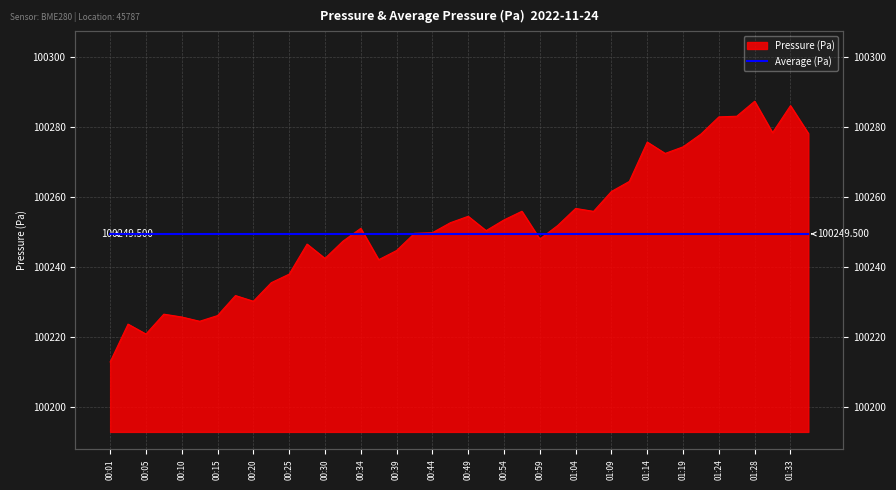

Rank the categories by value from highest to lowest.

01:28, 01:33, 01:26, 01:24, 01:31, 01:36, 01:21, 01:14, 01:19, 01:16, 01:11, 01:09, 01:04, 00:56, 01:06, 00:49, 00:54, 00:47, 01:01, 00:34, 00:51, 00:44, 00:42, 00:59, 00:32, 00:27, 00:39, 00:30, 00:37, 00:25, 00:22, 00:18, 00:20, 00:08, 00:15, 00:10, 00:13, 00:03, 00:05, 00:01